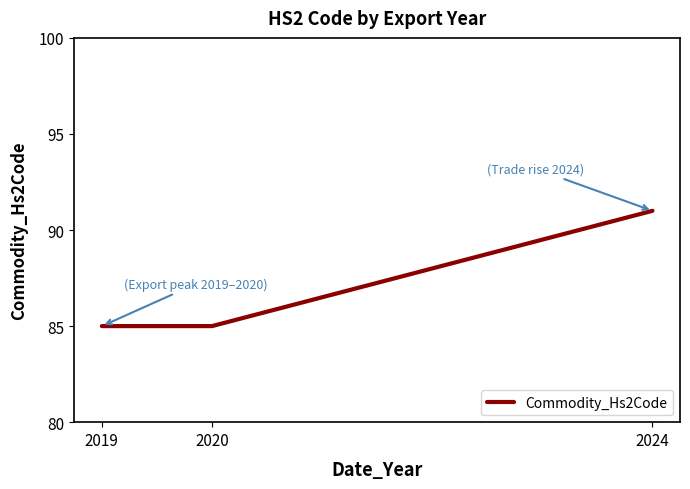

How many lines are shown in the chart?

1